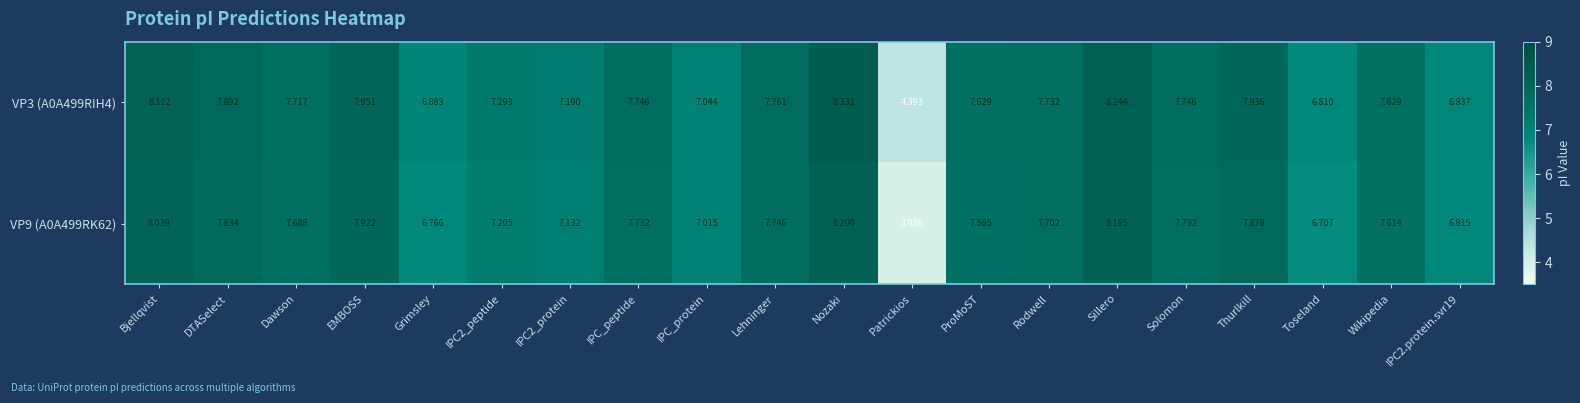

What is the total value across all series at IPC2.protein.svr19?

13.7